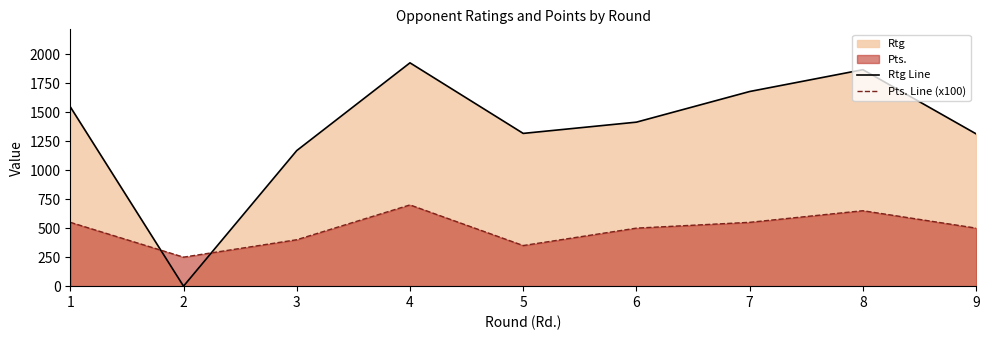

Does the chart have visible grid lines?

No